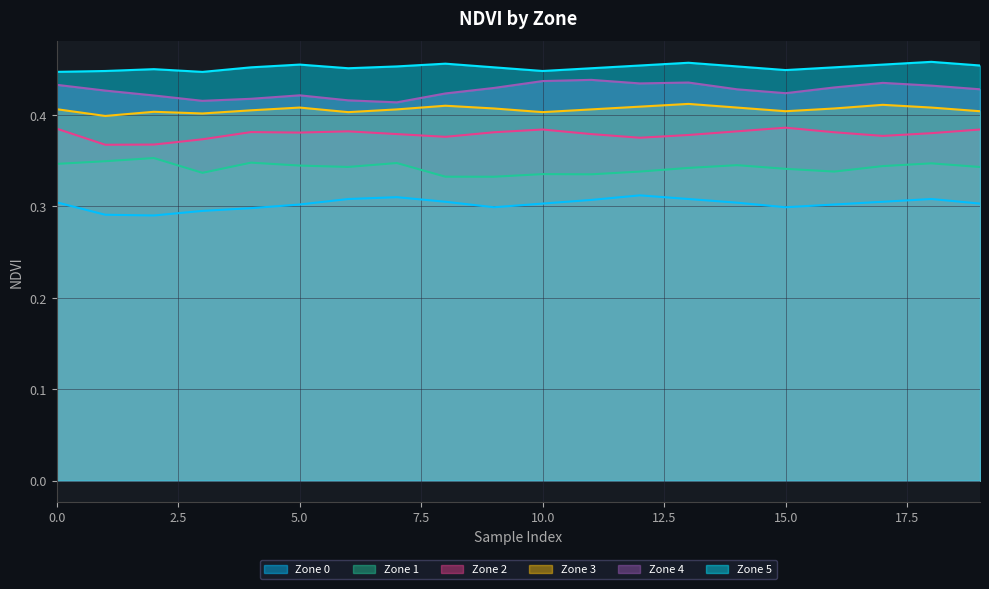

At which category does Zone 2 reach its first local peak?

4